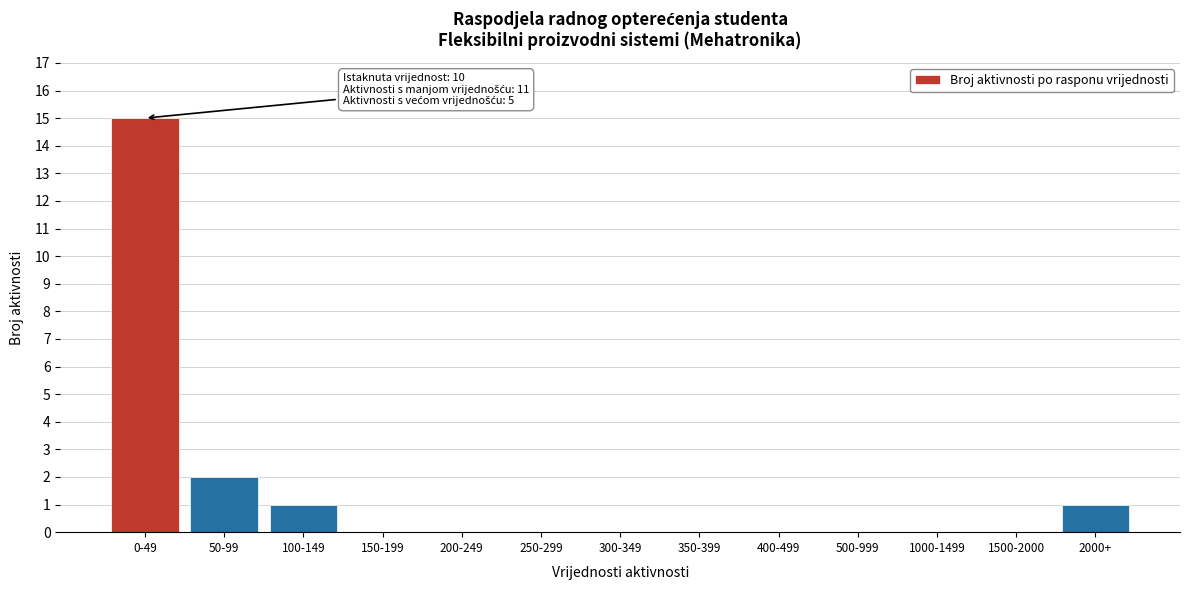

Between 1500-2000 and 0-49, which is larger?

0-49